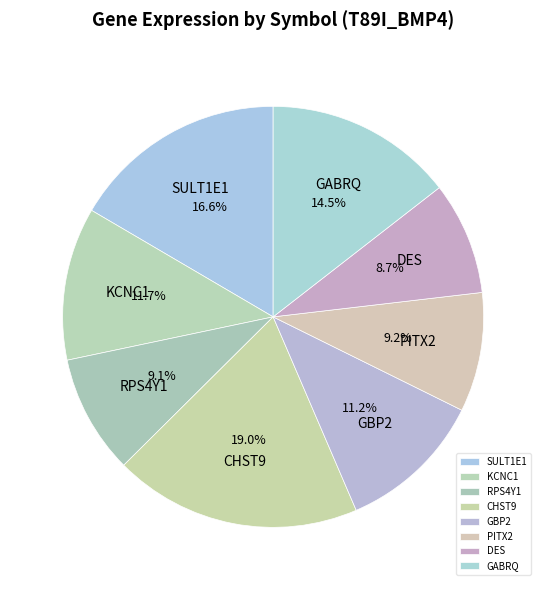

Which category has the biggest portion of the pie?

CHST9